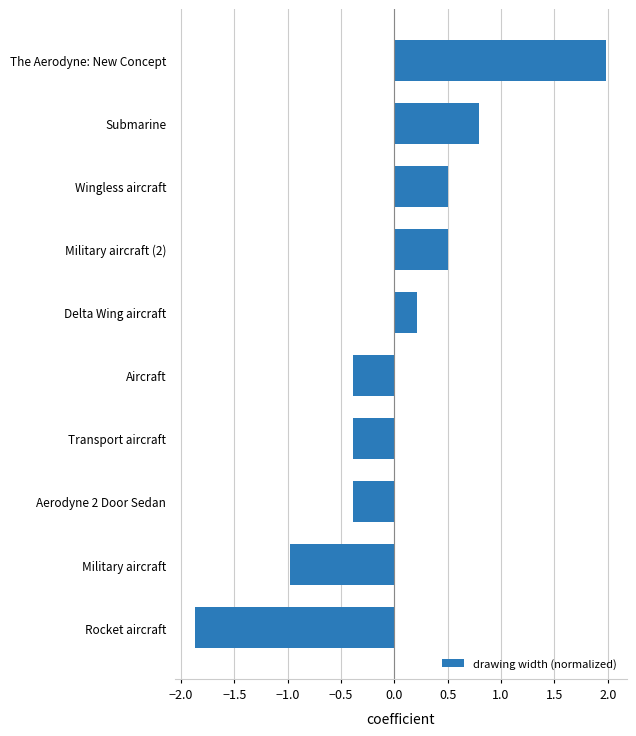

Which category has the highest value across all series?

The Aerodyne: New Concept